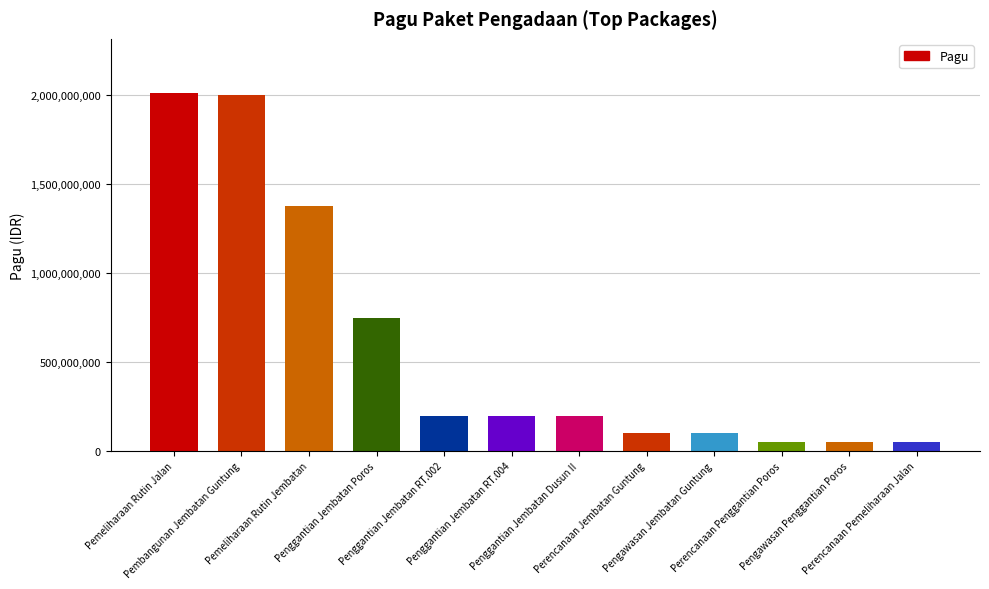

At which label does the data first exceed 198950000?

Pemeliharaan Rutin Jalan